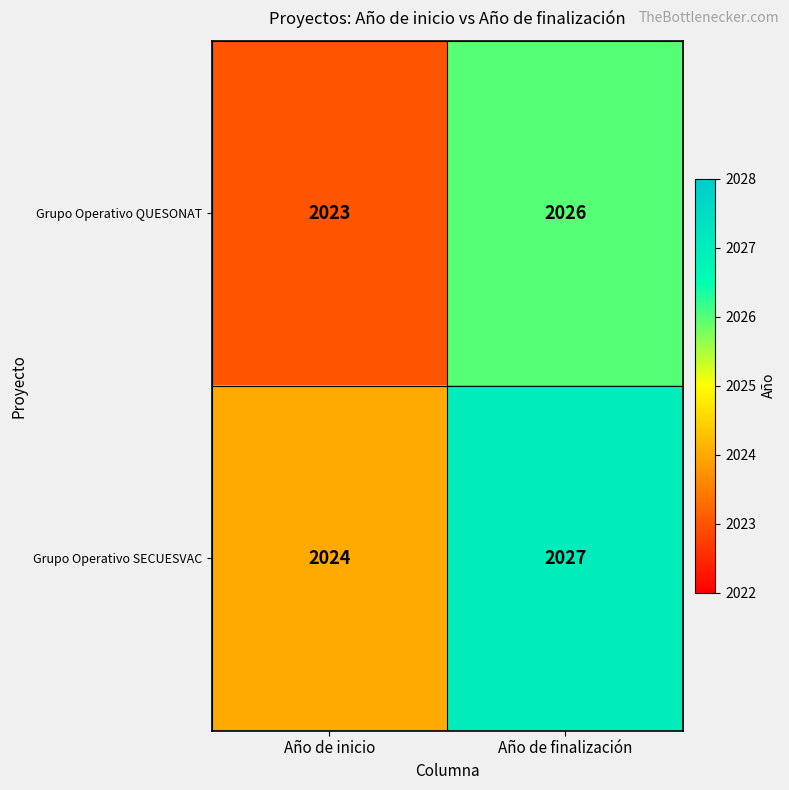

What is the difference between the maximum and minimum values in the Grupo Operativo QUESONAT series?

3